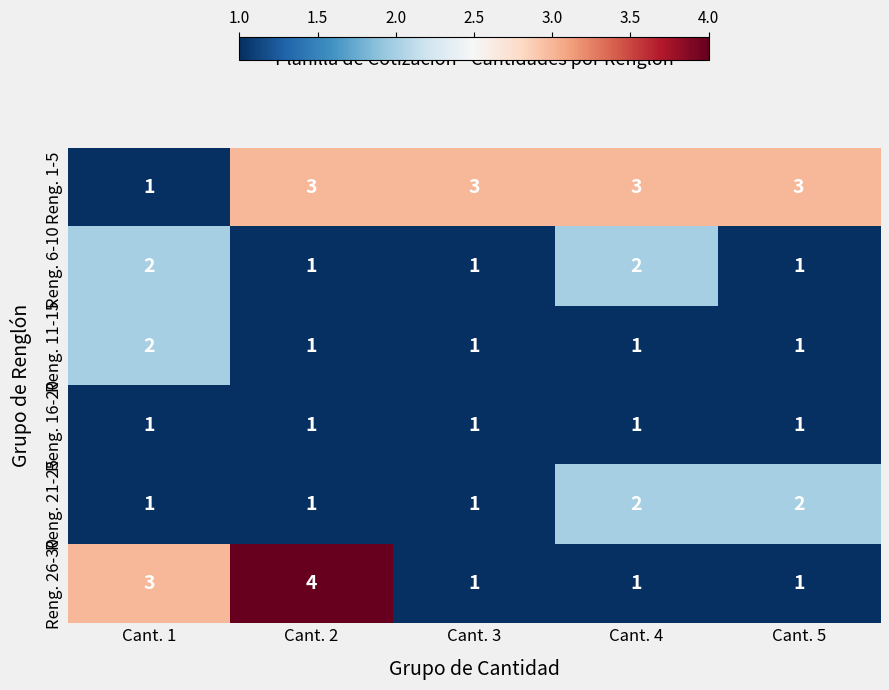

Reading left to right, what are all the values shown in this chart?

Reng. 1-5: 1	3	3	3	3
Reng. 6-10: 2	1	1	2	1
Reng. 11-15: 2	1	1	1	1
Reng. 16-20: 1	1	1	1	1
Reng. 21-25: 1	1	1	2	2
Reng. 26-30: 3	4	1	1	1